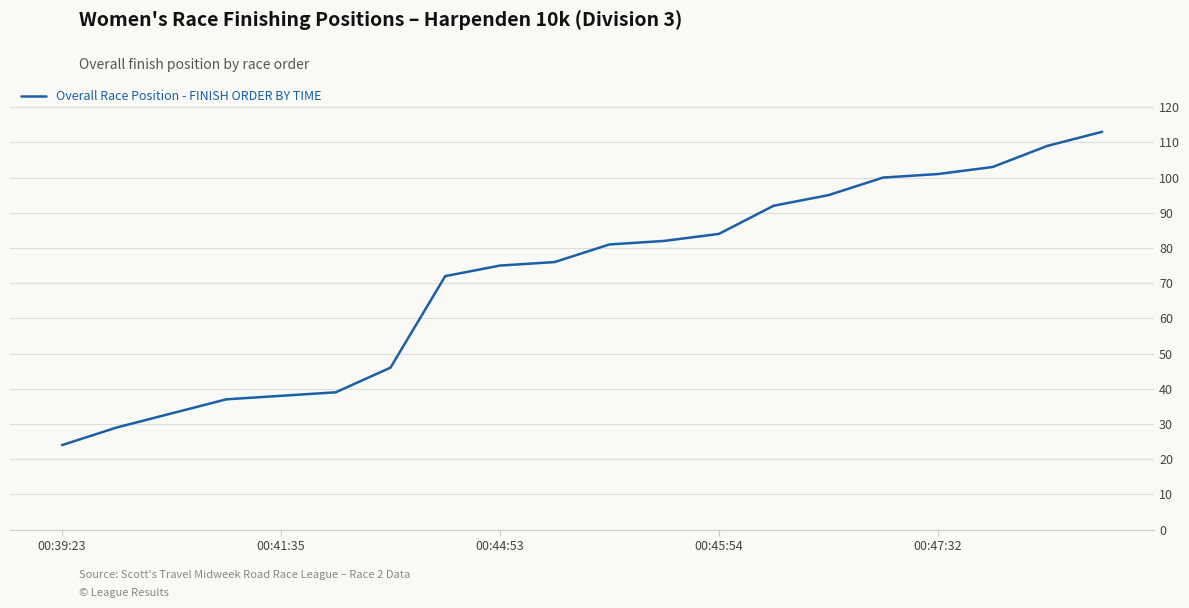

What is the greatest value displayed?

113